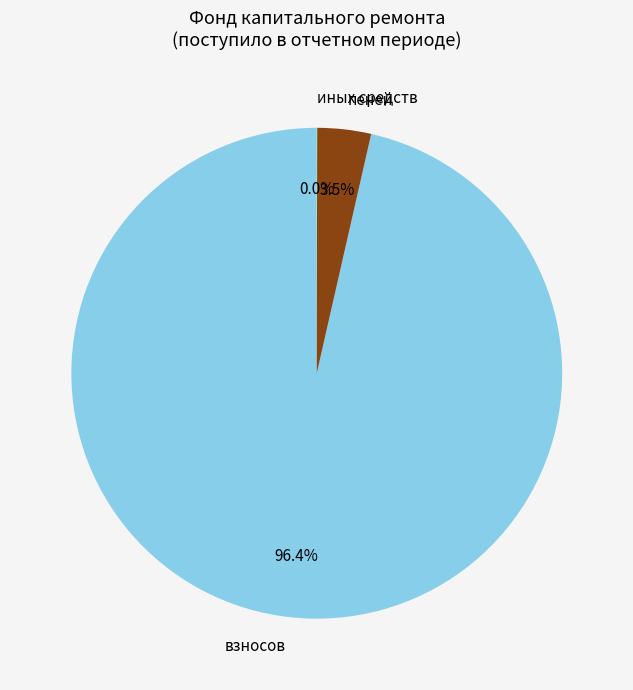

What is the largest slice in the pie chart?

взносов